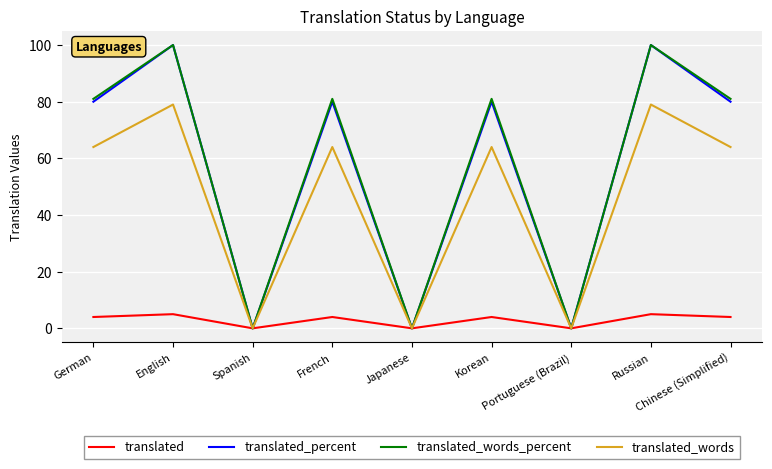

Reading left to right, transcribe all the data shown in this chart.

translated: German=4	English=5	Spanish=0	French=4	Japanese=0	Korean=4	Portuguese (Brazil)=0	Russian=5	Chinese (Simplified)=4
translated_percent: German=80	English=100	Spanish=0	French=80	Japanese=0	Korean=80	Portuguese (Brazil)=0	Russian=100	Chinese (Simplified)=80
translated_words_percent: German=81	English=100	Spanish=0	French=81	Japanese=0	Korean=81	Portuguese (Brazil)=0	Russian=100	Chinese (Simplified)=81
translated_words: German=64	English=79	Spanish=0	French=64	Japanese=0	Korean=64	Portuguese (Brazil)=0	Russian=79	Chinese (Simplified)=64